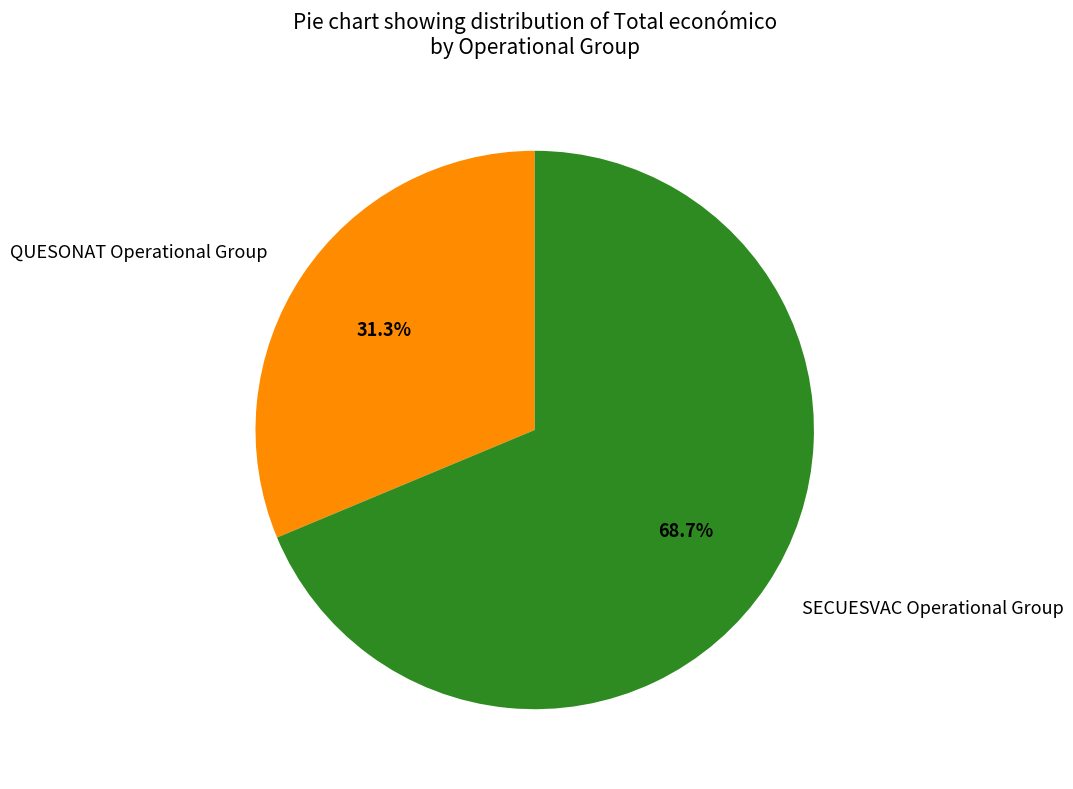

Count the number of slices in the pie.

2